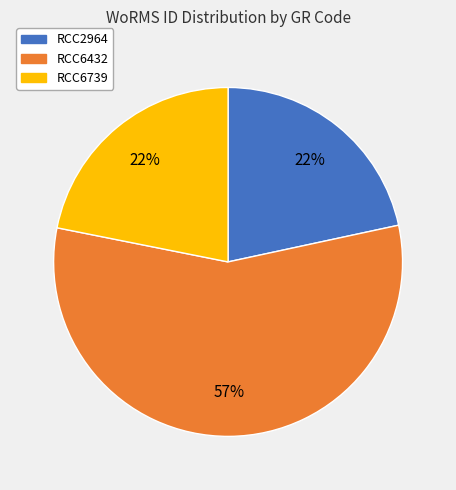

How many segments does this pie chart have?

3